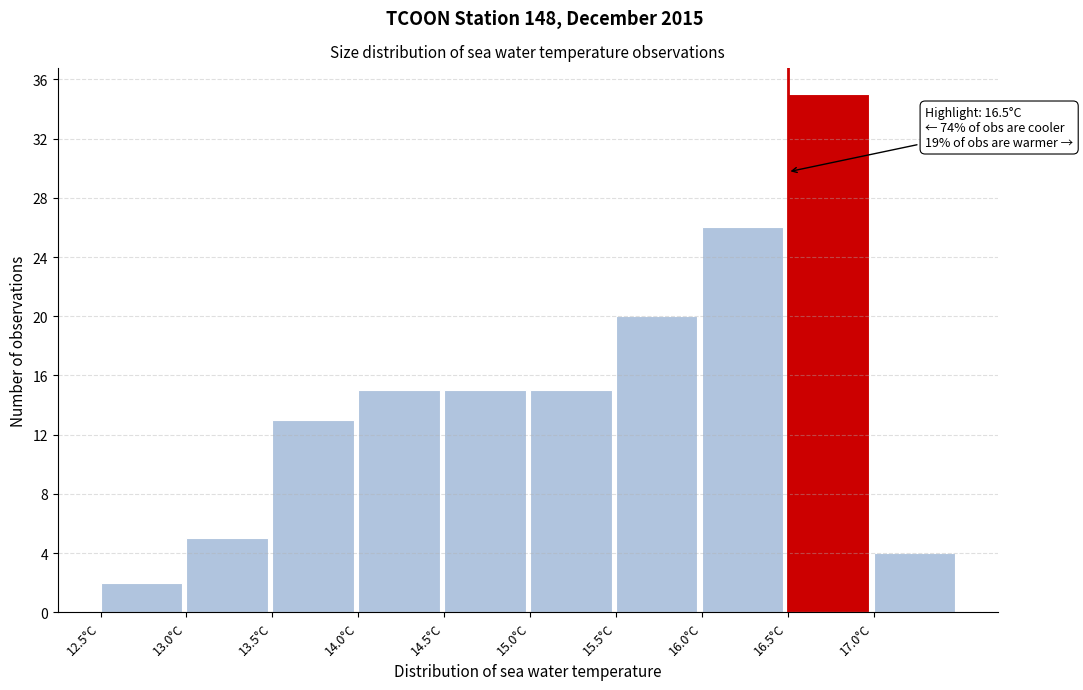

Which range on the x-axis has the tallest bar?

16.5 to 17.0